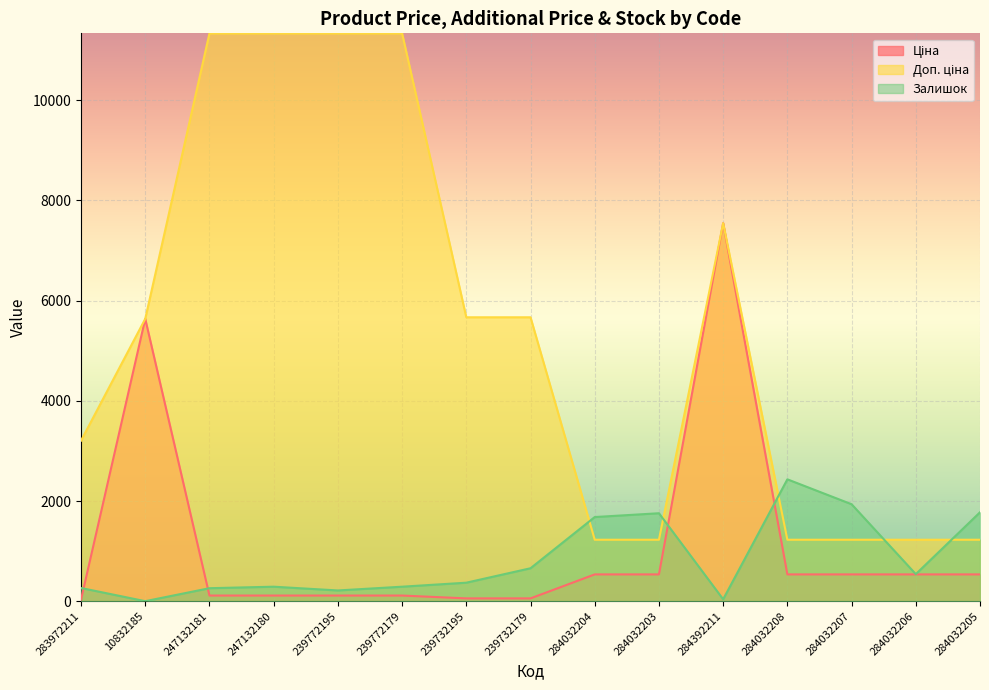

How many values in the Залишок series are below 370?

7